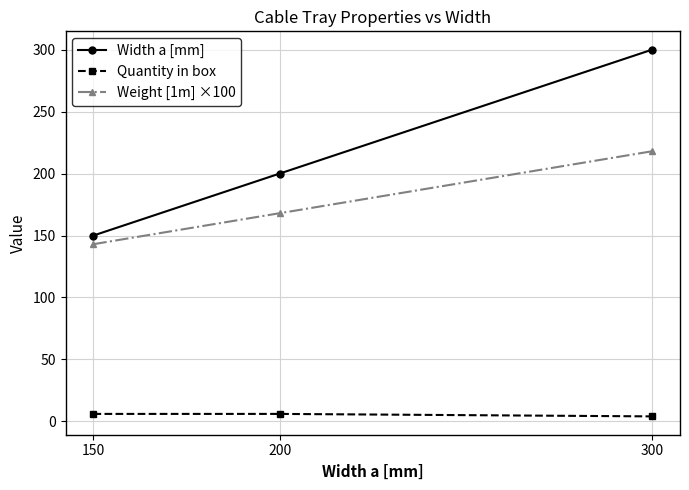

Reading left to right, what are all the values shown in this chart?

Width a [mm]: 150.0	200.0	300.0
Quantity in box: 6.0	6.0	4.0
Weight [1m] ×100: 143.0	168.0	218.0